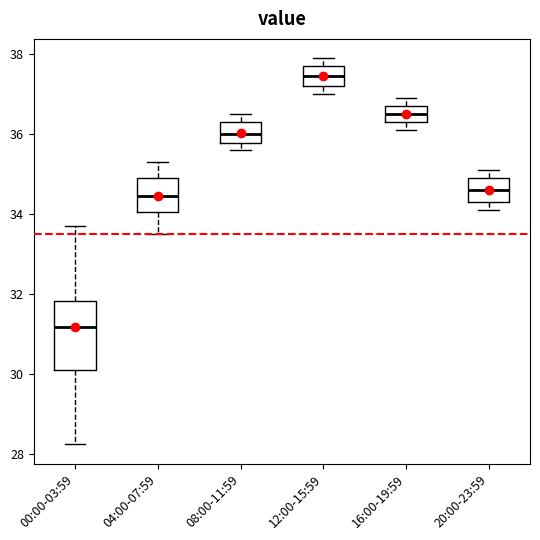

Reading left to right, transcribe this box plot: for each box, give where its median line is, the range the box spans, and where its two whiskers end, as read against the y-axis. The values are not printed on the chart, so give them approximately, as read against the axis.

00:00-03:59: median 31.2, box 30.0 to 31.8, whiskers 28.2 to 33.8
04:00-07:59: median 34.4, box 34.0 to 35.0, whiskers 33.6 to 35.4
08:00-11:59: median 36.0, box 35.8 to 36.4, whiskers 35.6 to 36.6
12:00-15:59: median 37.4, box 37.2 to 37.8, whiskers 37.0 to 38.0
16:00-19:59: median 36.6, box 36.4 to 36.8, whiskers 36.2 to 37.0
20:00-23:59: median 34.6, box 34.4 to 35.0, whiskers 34.2 to 35.2